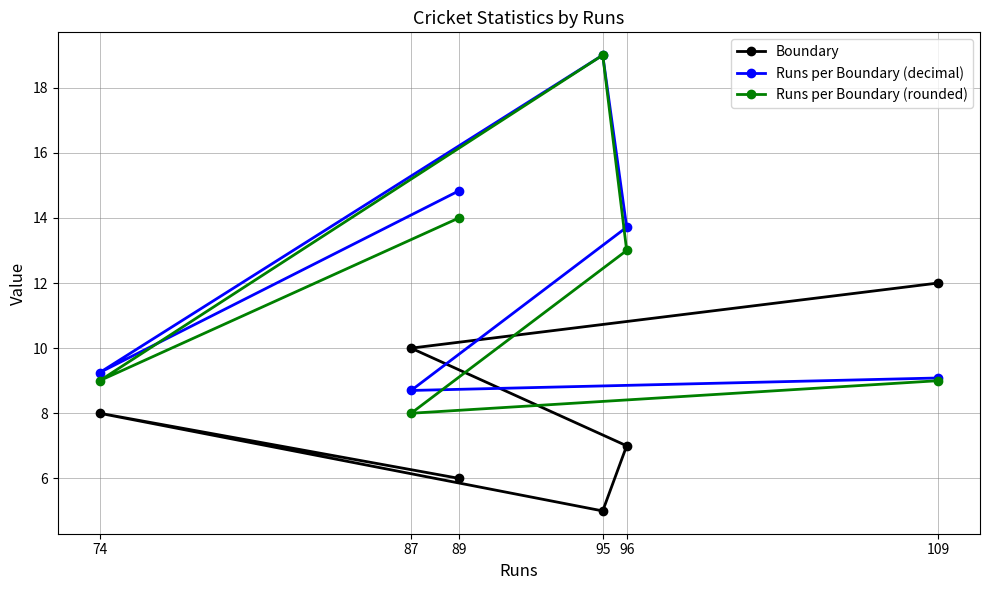

What is the value of the Boundary point at the 1st from the left?

8.0